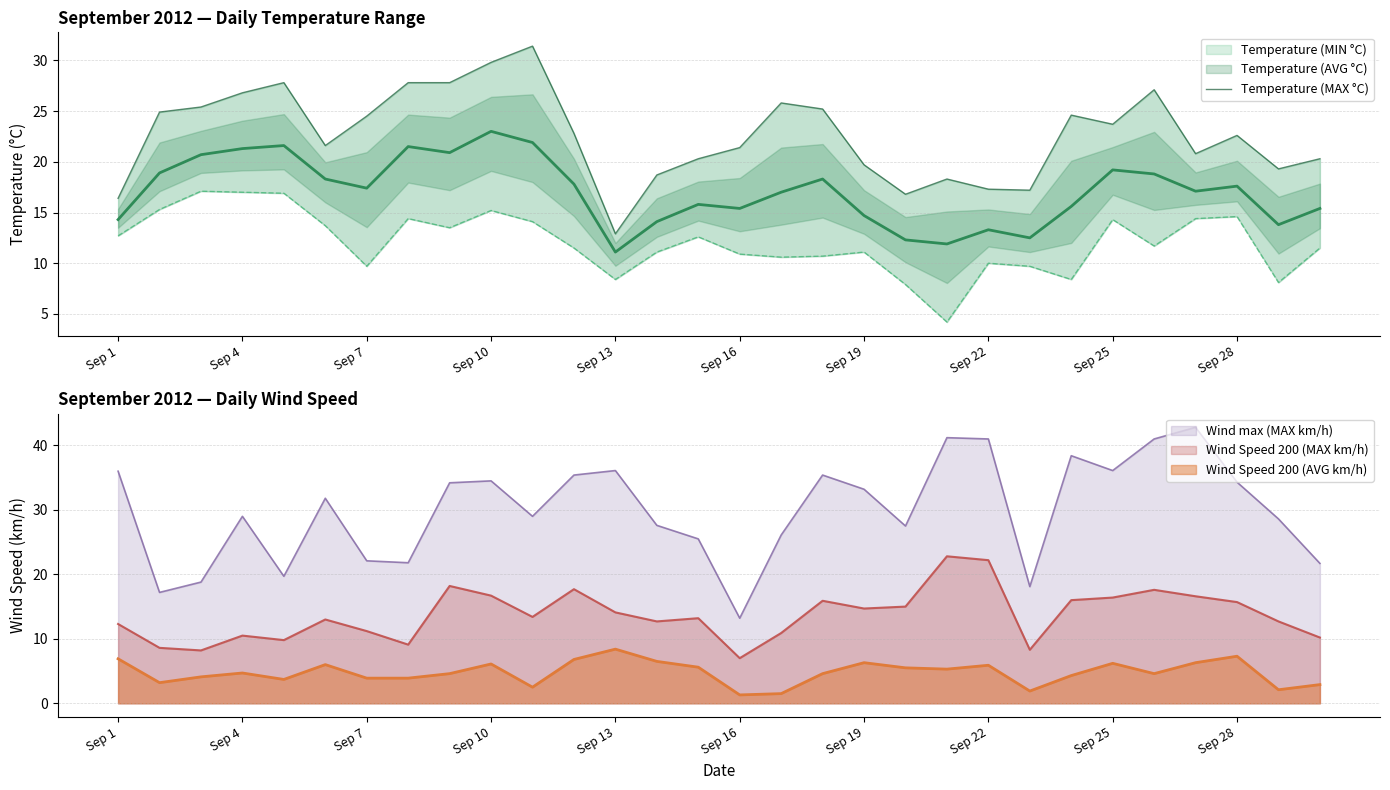

The value at 14 is 34.7. True or false?

False